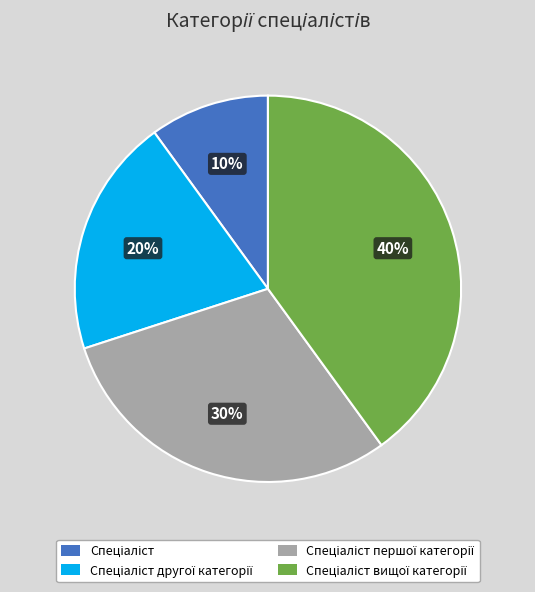

To the nearest percent, what is the difference between the largest and smallest slice percentages?

30%